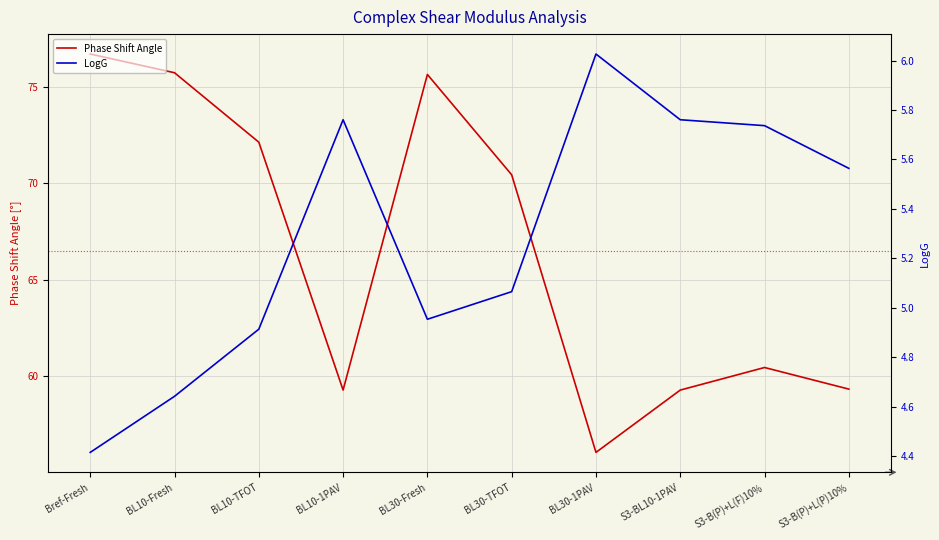

Is the value of LogG at BL30-Fresh greater than the value of Phase Shift Angle at Bref-Fresh?

No